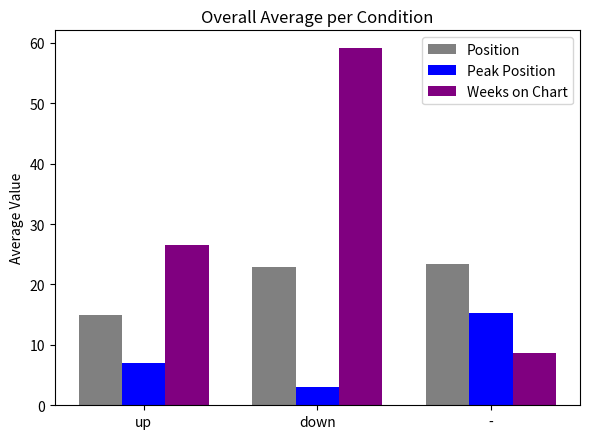

How many data points does each series have?

3